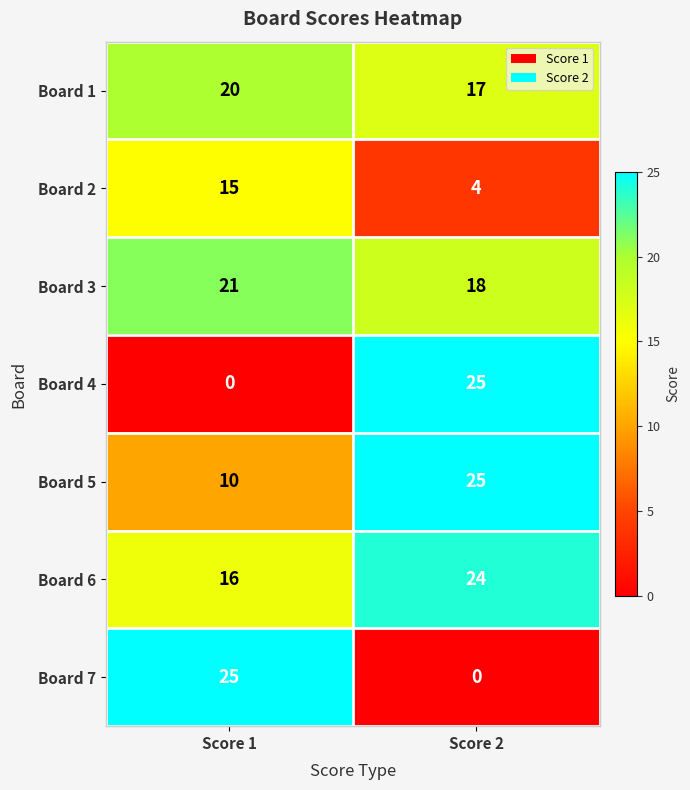

What is the maximum value shown in the chart?

25